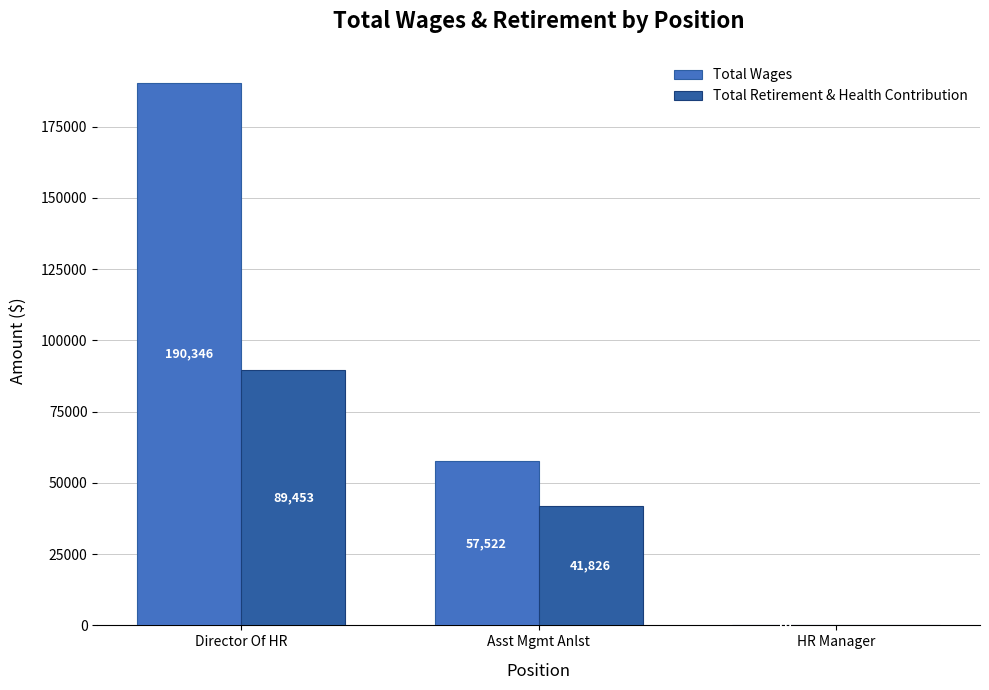

Which series changed the most between Director Of HR and HR Manager?

Total Wages